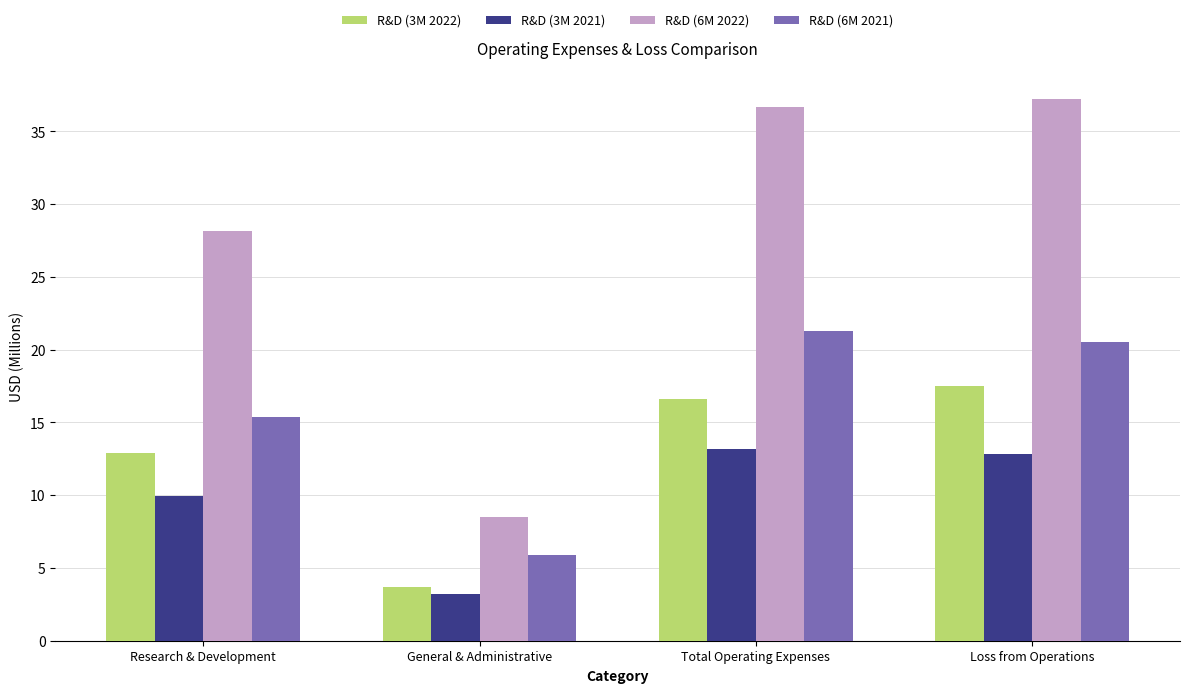

At which category does the chart reach its minimum across all series?

General & Administrative